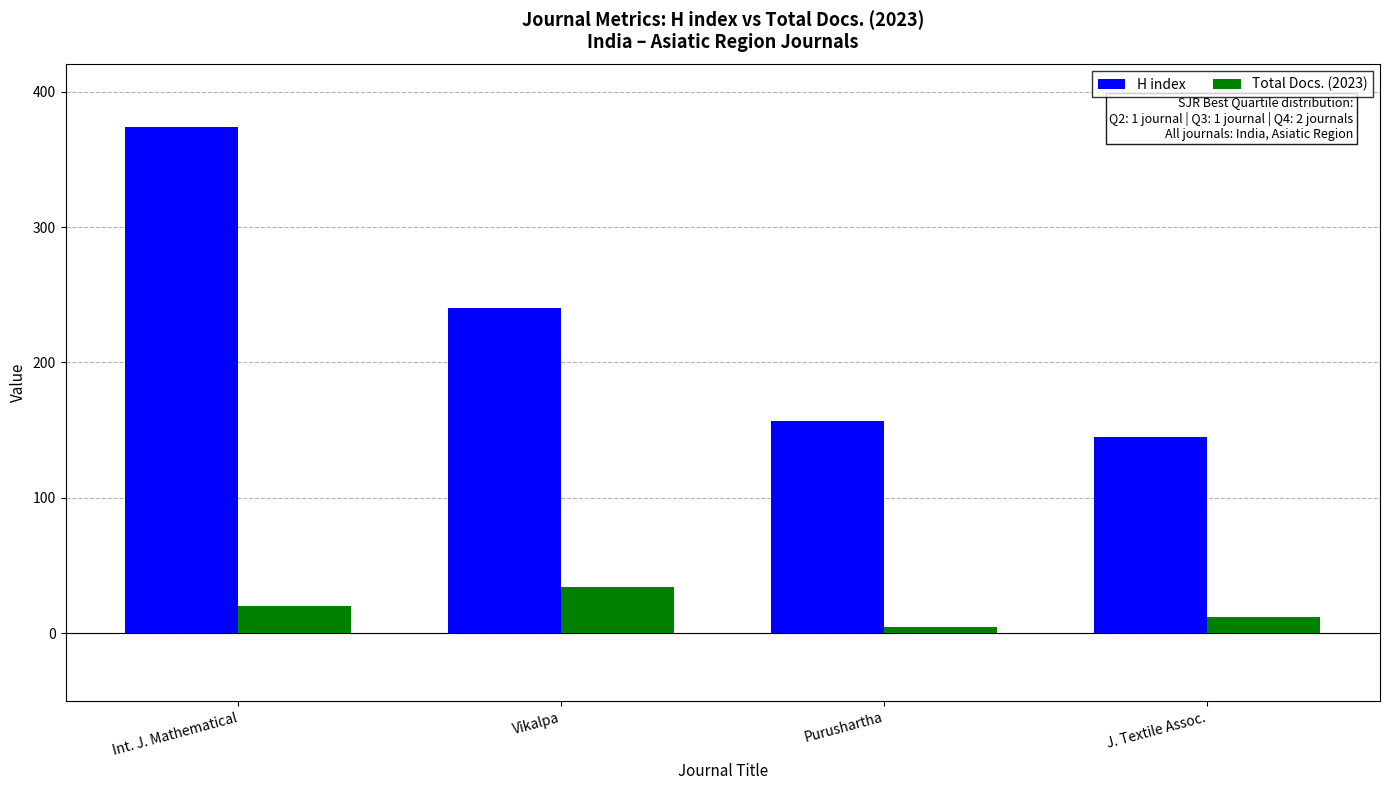

The H index series shows 240 at Vikalpa. True or false?

True